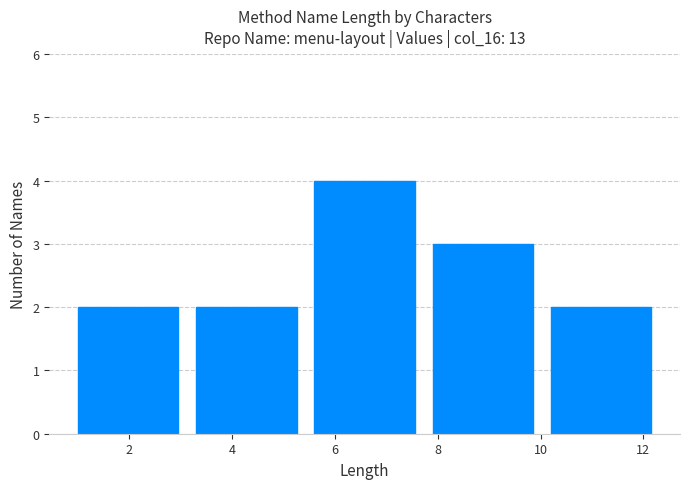

What is the height of the bar covering 3.3 to 5.6 on the x-axis? Neither the bar edges nor the heights are printed on the chart, so give them approximately, as read against the axes.

2